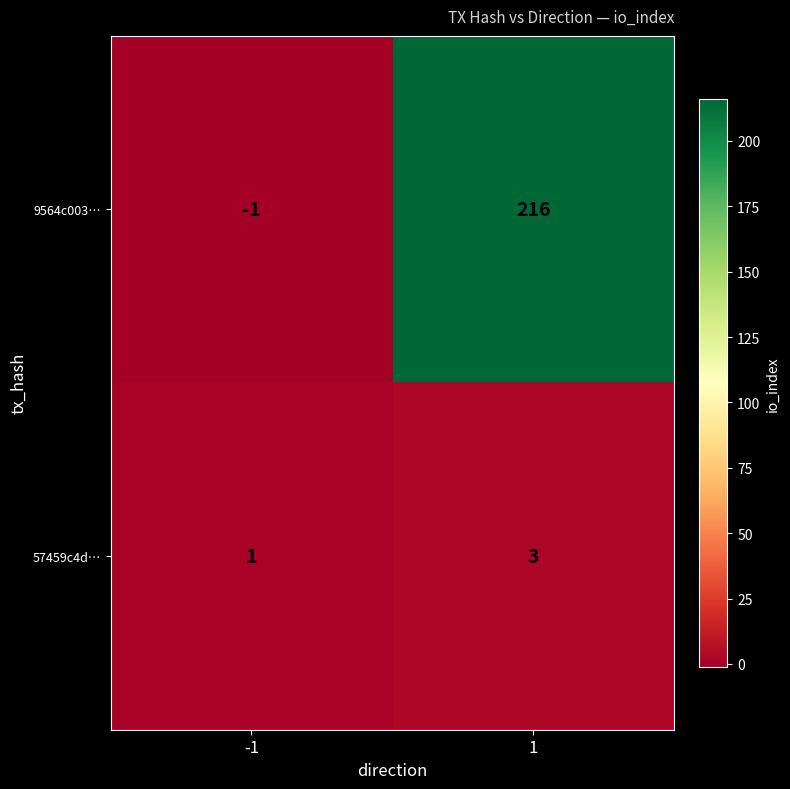

What is the maximum value for 57459c4d…?

3